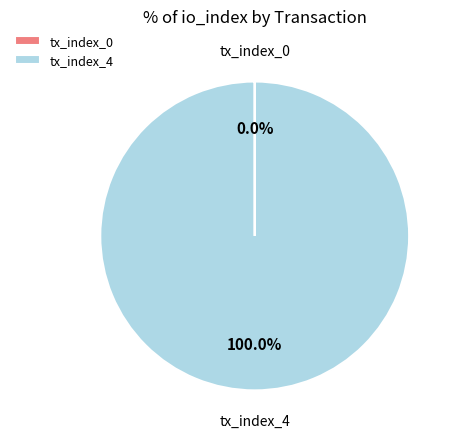

Does any single category account for the majority?

Yes